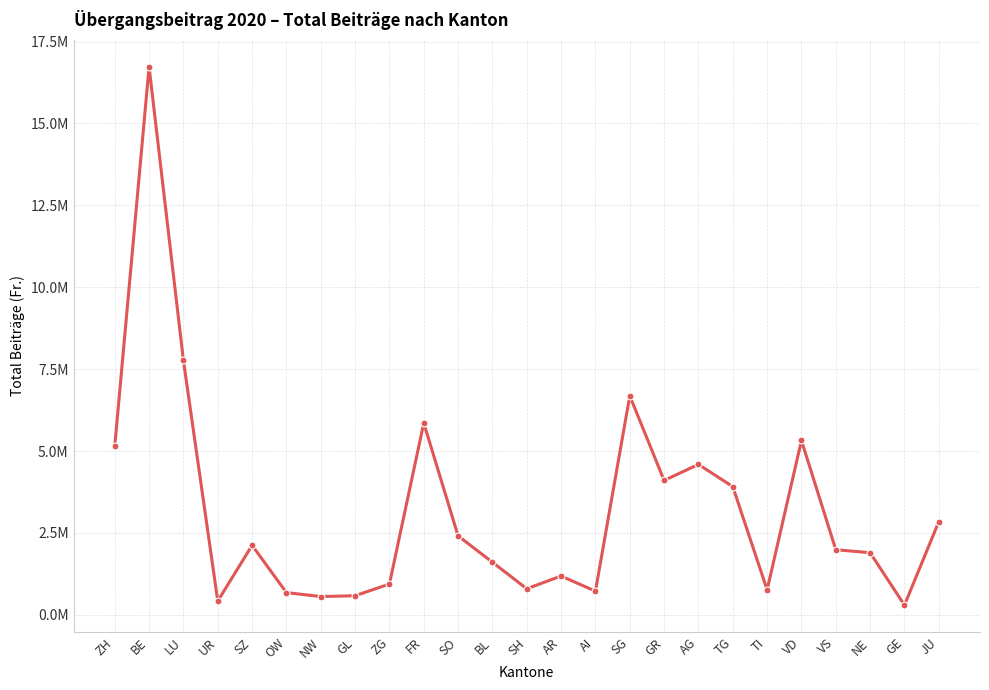

Does the chart have visible grid lines?

Yes